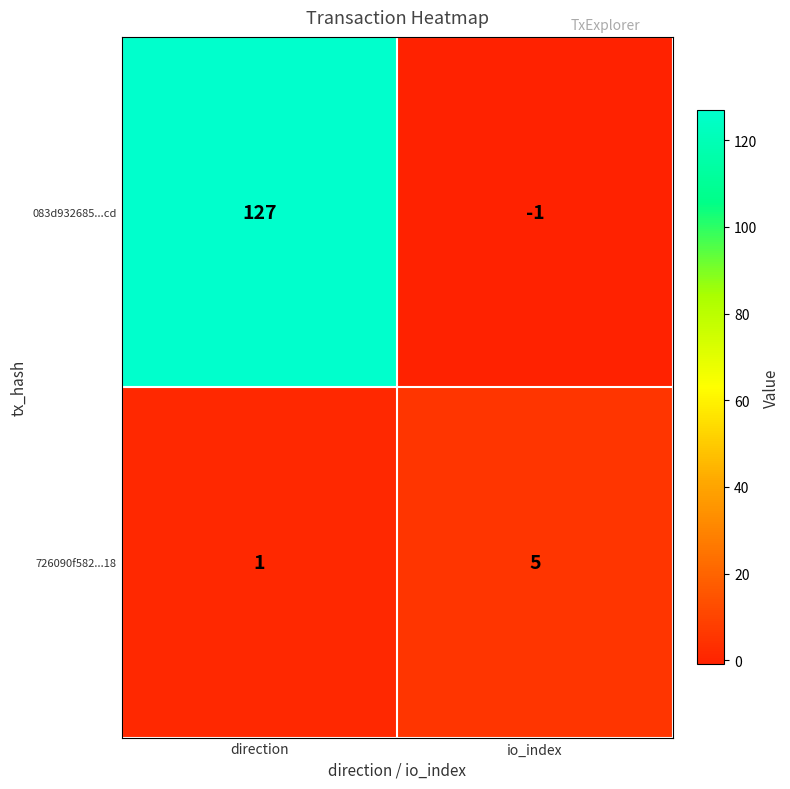

At io_index, list the series in order from smallest to largest.

083d932685...cd, 726090f582...18